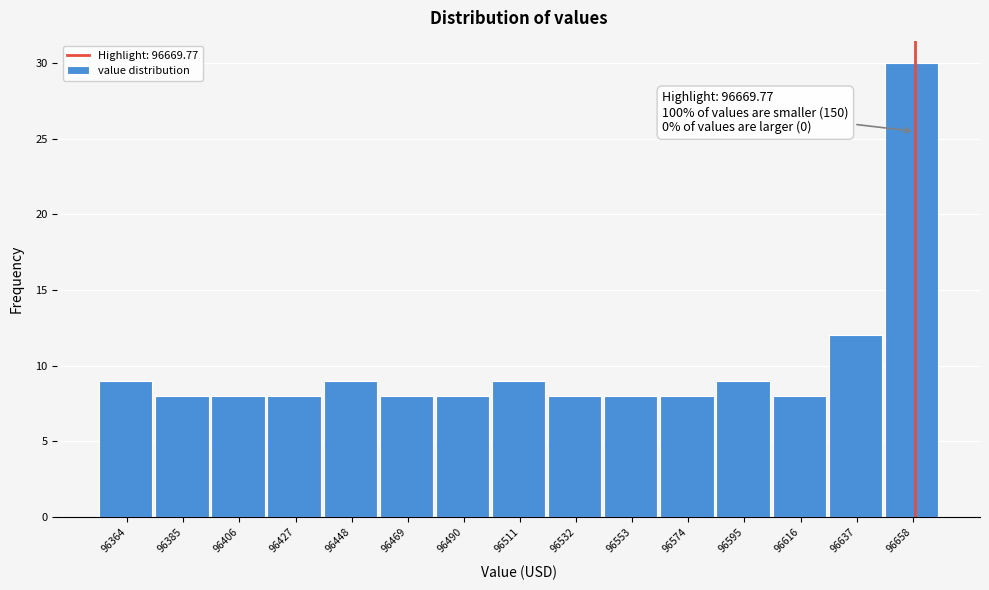

Reading right to left, transcribe all the data shown in this chart.

96658=30	96637=12	96616=8	96595=9	96574=8	96553=8	96532=8	96511=9	96490=8	96469=8	96448=9	96427=8	96406=8	96385=8	96364=9